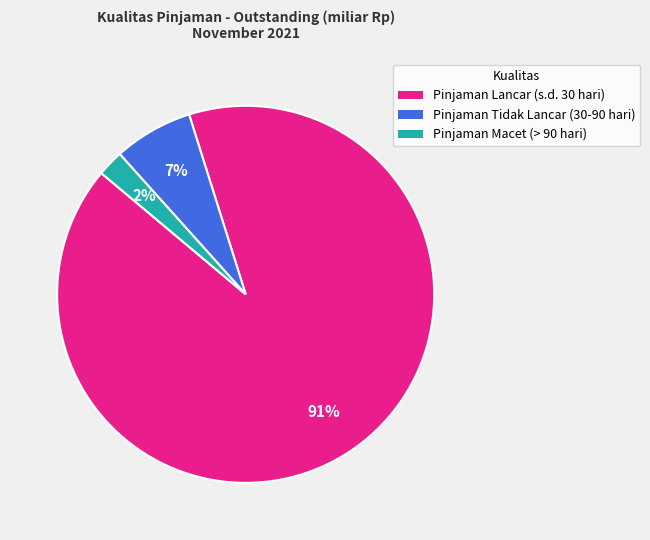

To the nearest percent, what percentage of the pie is Pinjaman Lancar (s.d. 30 hari)?

91%